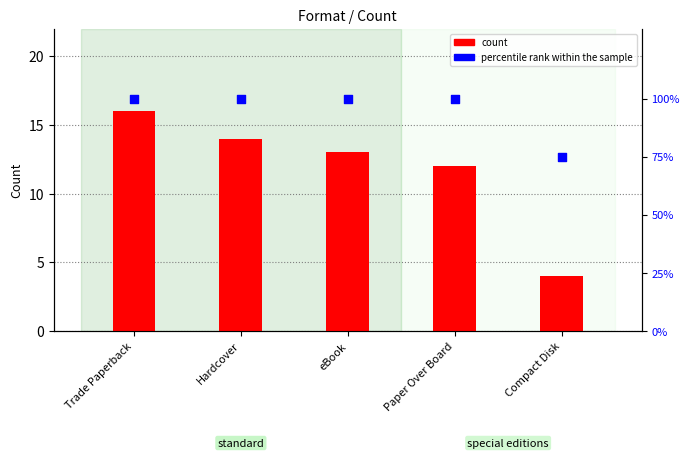

Which series contains the highest Y value?

percentile rank within the sample